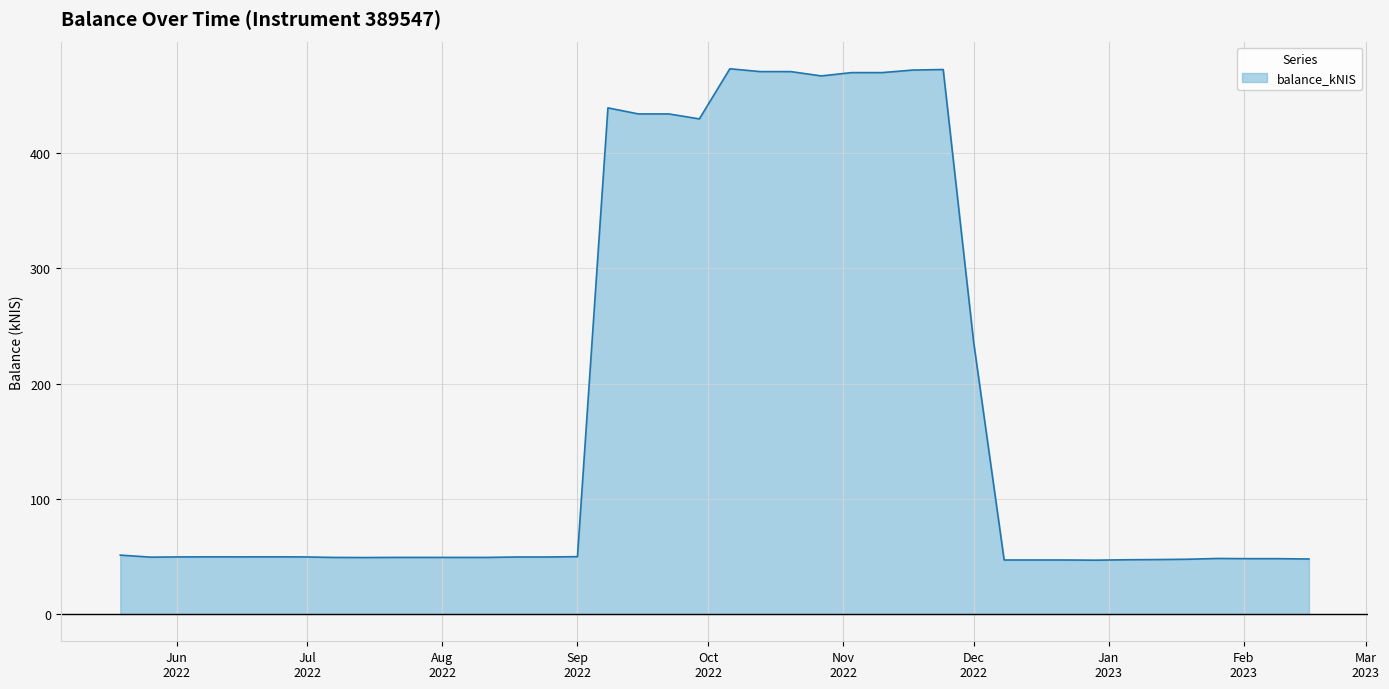

What is the minimum value shown in the chart?

46.7